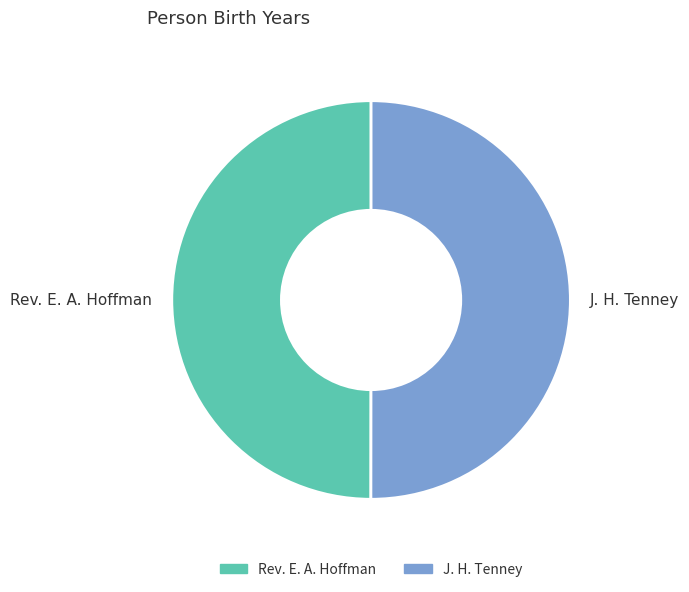

Approximately how many times larger is the value at J. H. Tenney compared to Rev. E. A. Hoffman?

1.0